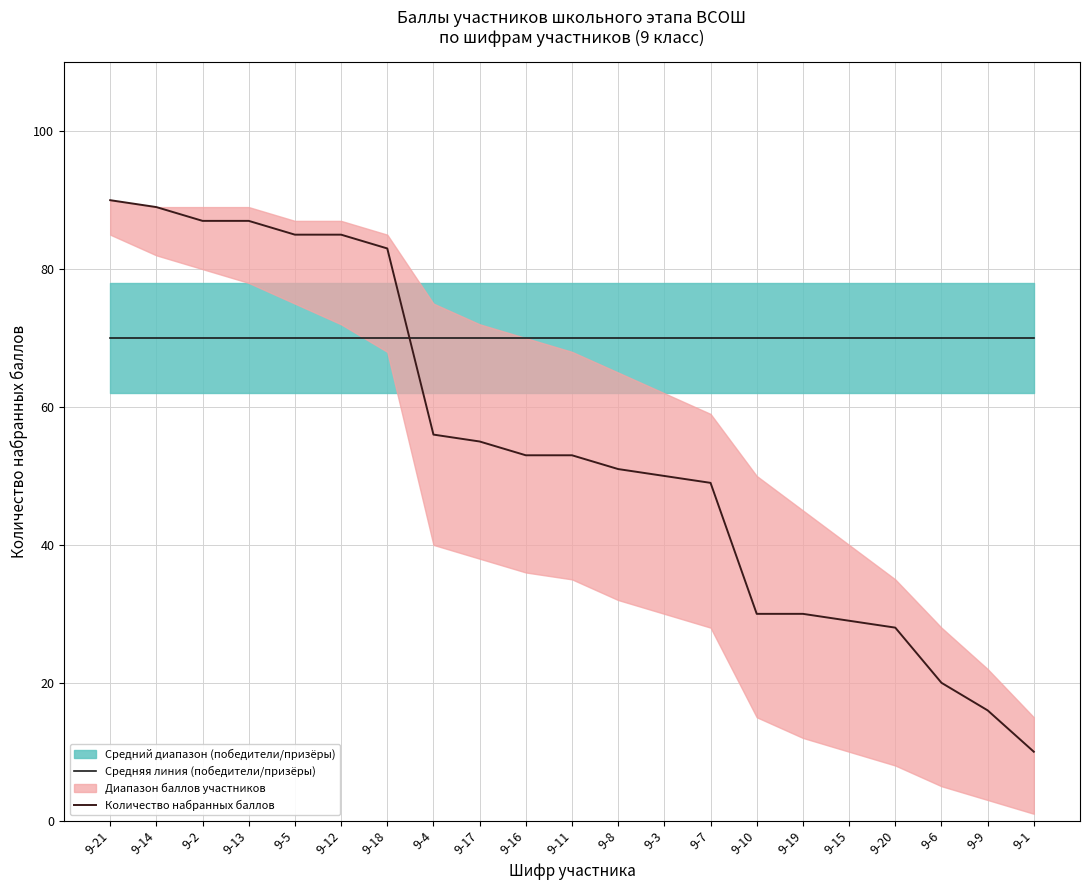

Which series has the widest spread of values?

Количество набранных баллов